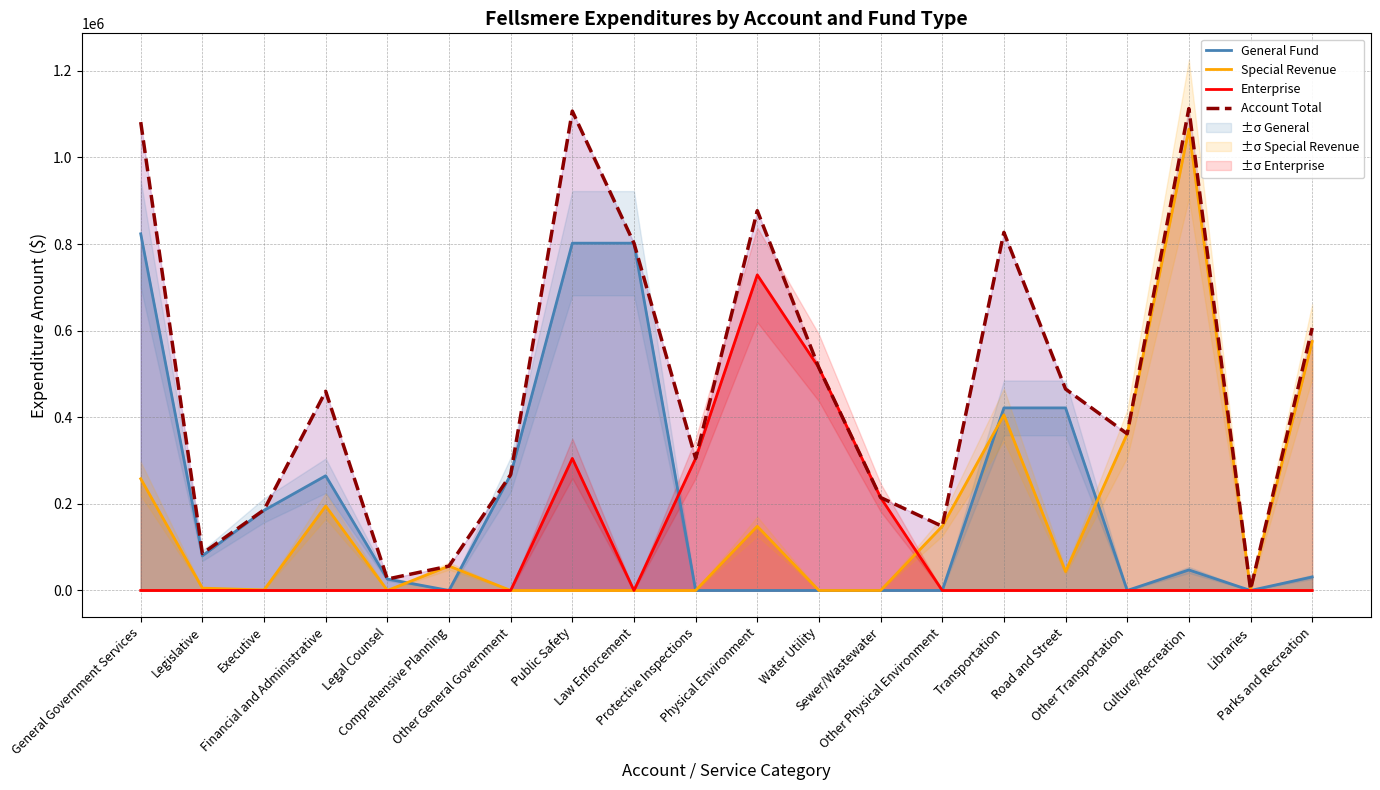

Reading left to right, extract all data points from this chart.

General Fund: General Government Services=823736	Legislative=80060	Executive=184965	Financial and Administrative=264940	Legal Counsel=26357	Comprehensive Planning=0	Other General Government=267414	Public Safety=802121	Law Enforcement=802121	Protective Inspections=0	Physical Environment=0	Water Utility=0	Sewer/Wastewater=0	Other Physical Environment=0	Transportation=421665	Road and Street=421665	Other Transportation=0	Culture/Recreation=47398	Libraries=0	Parks and Recreation=31190
Special Revenue: General Government Services=258013	Legislative=5359	Executive=1227	Financial and Administrative=195074	Legal Counsel=0	Comprehensive Planning=56353	Other General Government=0	Public Safety=0	Law Enforcement=0	Protective Inspections=0	Physical Environment=148191	Water Utility=0	Sewer/Wastewater=0	Other Physical Environment=148191	Transportation=405393	Road and Street=43573	Other Transportation=361820	Culture/Recreation=1065656	Libraries=2000	Parks and Recreation=575124
Enterprise: General Government Services=0	Legislative=0	Executive=0	Financial and Administrative=0	Legal Counsel=0	Comprehensive Planning=0	Other General Government=0	Public Safety=305018	Law Enforcement=0	Protective Inspections=305018	Physical Environment=728886	Water Utility=514182	Sewer/Wastewater=214704	Other Physical Environment=0	Transportation=0	Road and Street=0	Other Transportation=0	Culture/Recreation=0	Libraries=0	Parks and Recreation=0
Account Total: General Government Services=1081749	Legislative=85419	Executive=186192	Financial and Administrative=460014	Legal Counsel=26357	Comprehensive Planning=56353	Other General Government=267414	Public Safety=1107139	Law Enforcement=802121	Protective Inspections=305018	Physical Environment=877077	Water Utility=514182	Sewer/Wastewater=214704	Other Physical Environment=148191	Transportation=827058	Road and Street=465238	Other Transportation=361820	Culture/Recreation=1113054	Libraries=2000	Parks and Recreation=606314